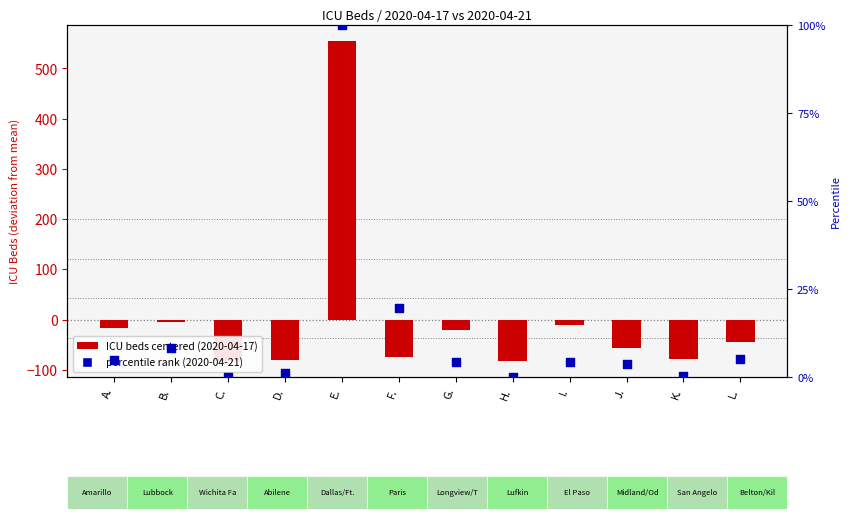

Which series reaches the minimum Y coordinate?

ICU beds (centered)